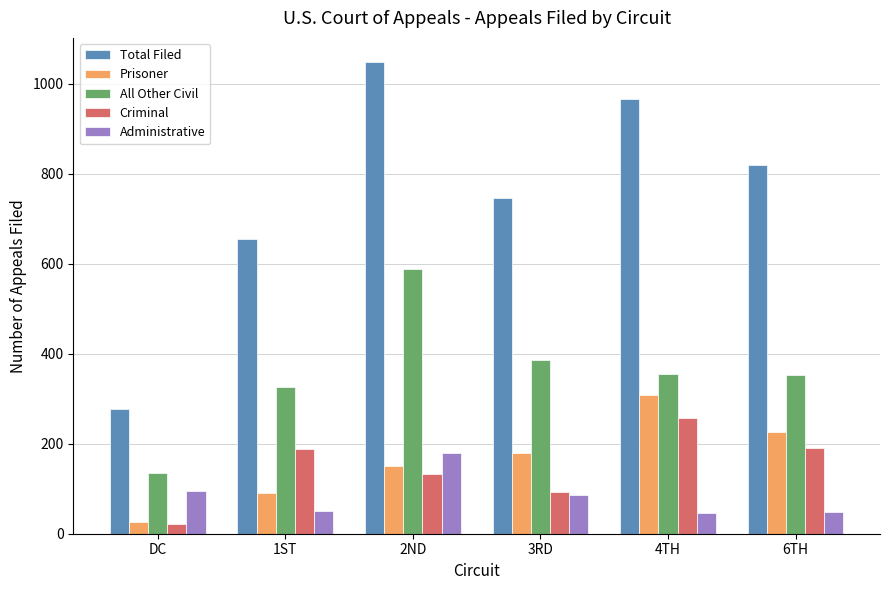

Which category has the lowest value across all series?

DC